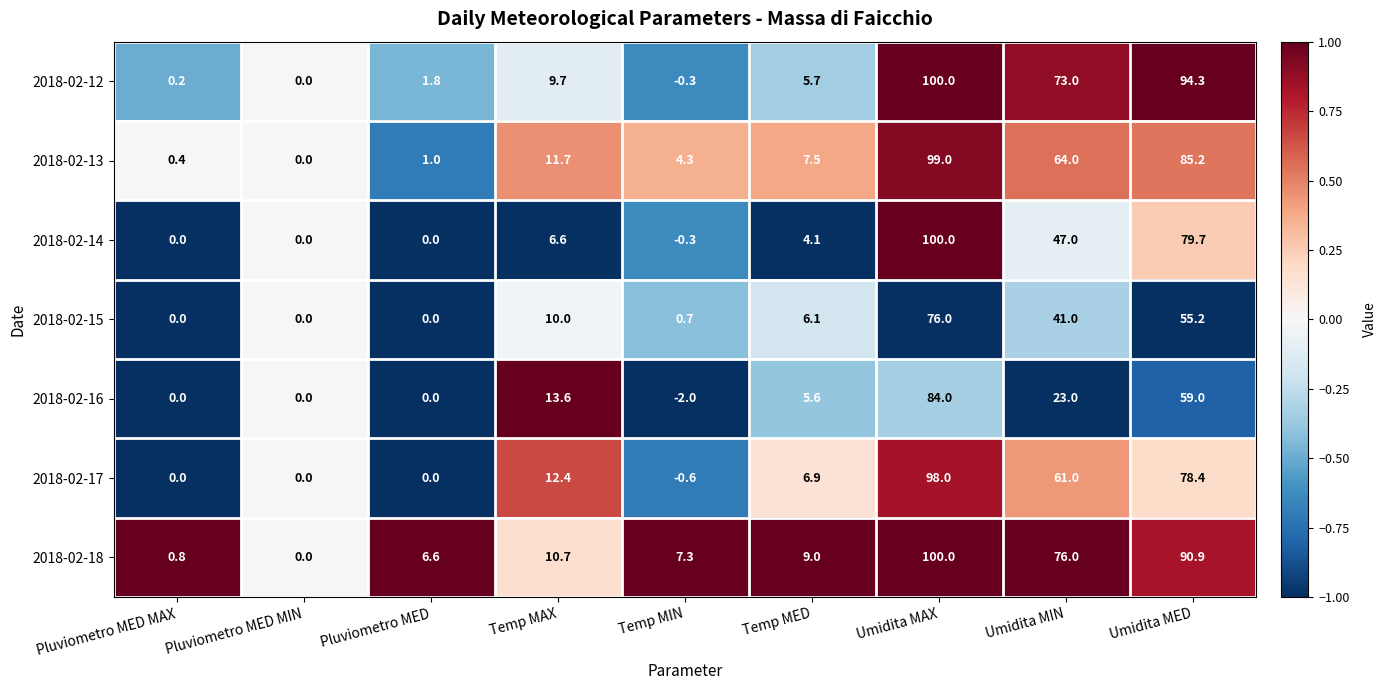

At how many categories does at least one series exceed 24?

3